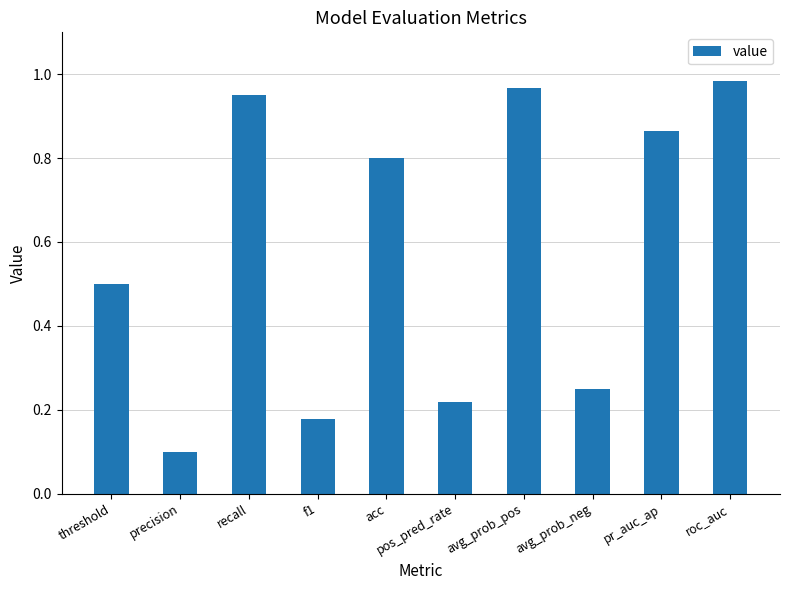

What position from the left is recall?

3